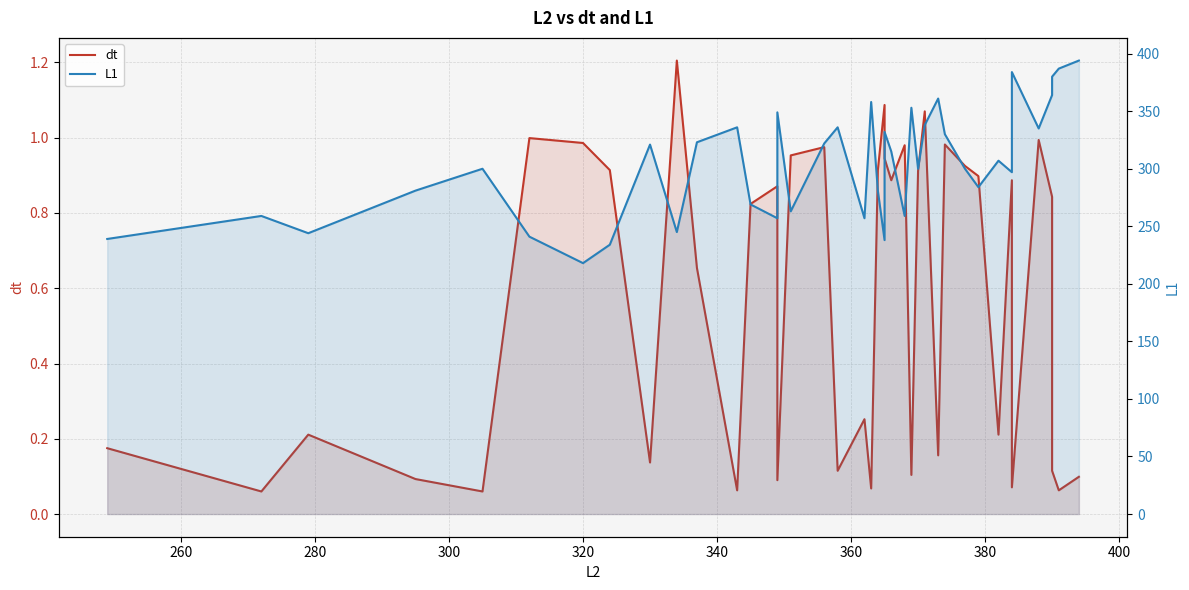

At which category does L1 reach its first local valley?

280